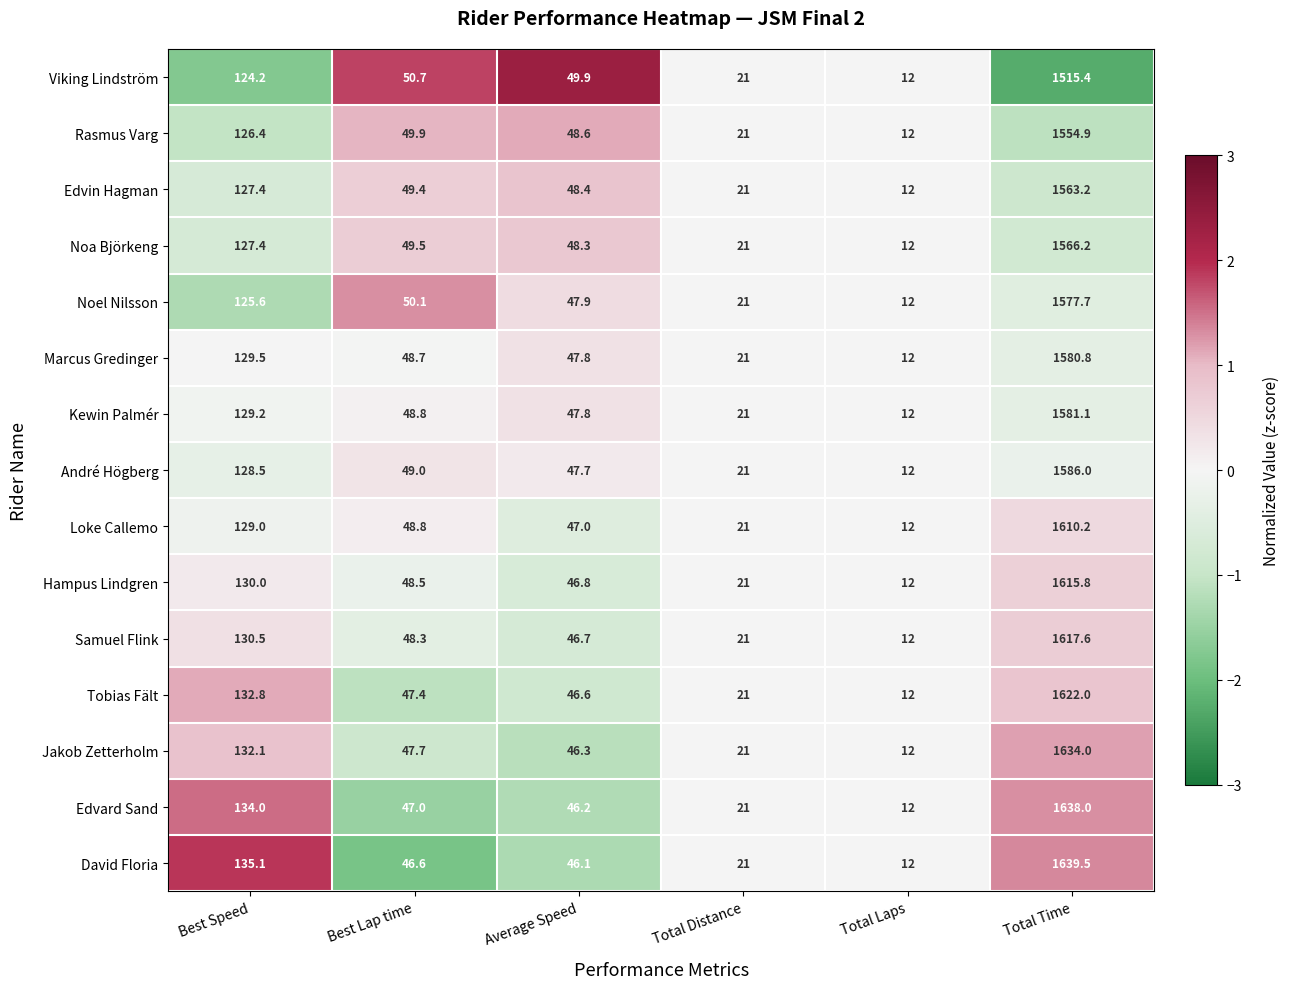

Rank the series by their maximum value, from highest to lowest.

David Floria, Edvard Sand, Jakob Zetterholm, Tobias Fält, Samuel Flink, Hampus Lindgren, Loke Callemo, André Högberg, Kewin Palmér, Marcus Gredinger, Noel Nilsson, Noa Björkeng, Edvin Hagman, Rasmus Varg, Viking Lindström